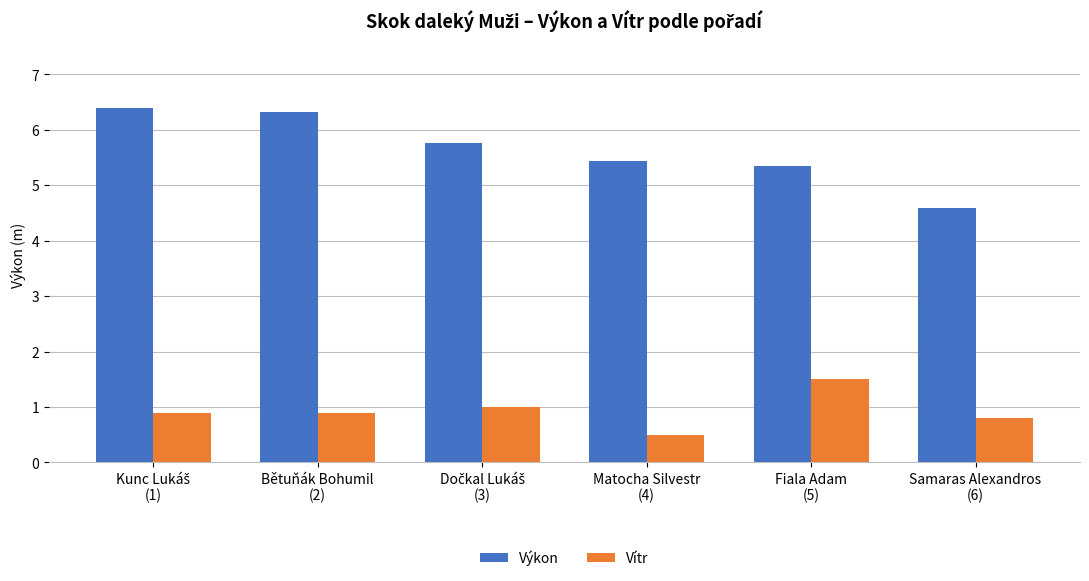

What is the sum of the Výkon values at Fiala Adam
(5) and Bětuňák Bohumil
(2)?

11.7